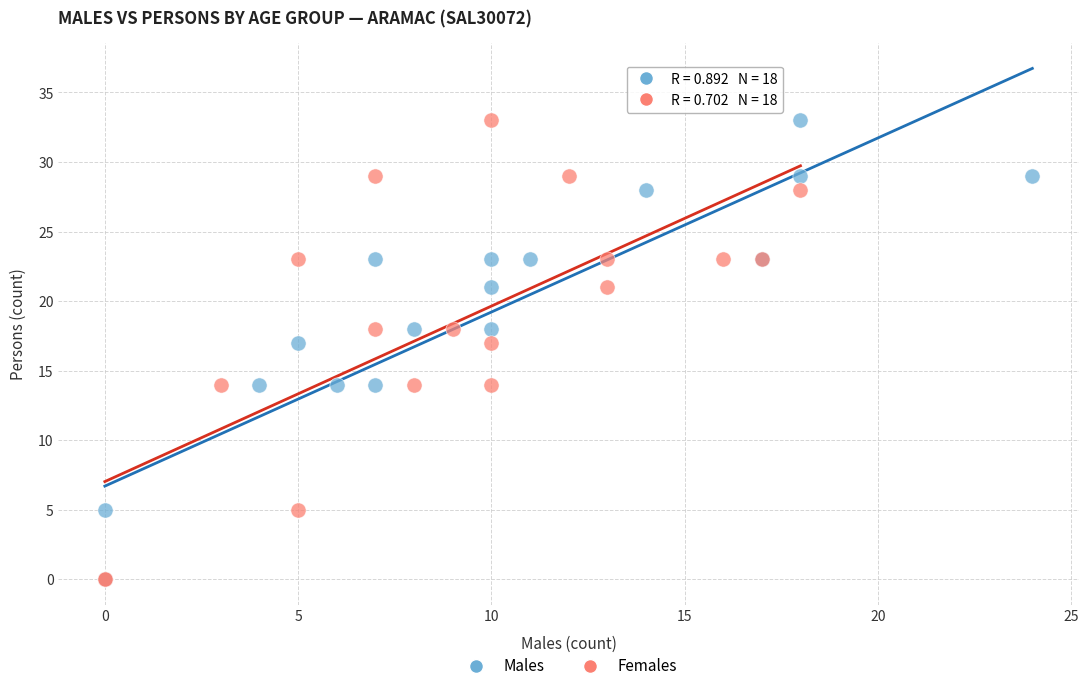

What are all the series names shown in the legend?

Males, Females